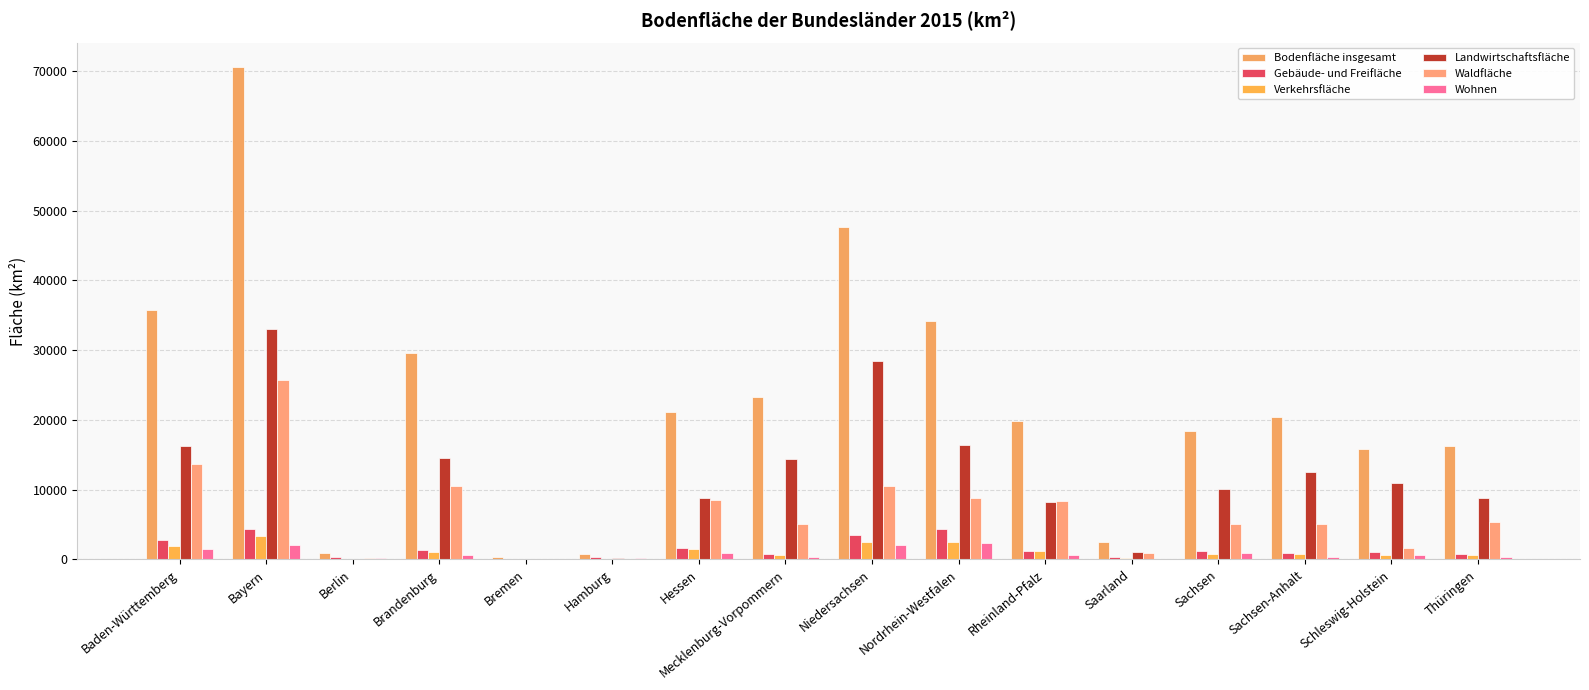

At Sachsen-Anhalt, list the series in order from smallest to largest.

Wohnen, Verkehrsfläche, Gebäude- und Freifläche, Waldfläche, Landwirtschaftsfläche, Bodenfläche insgesamt